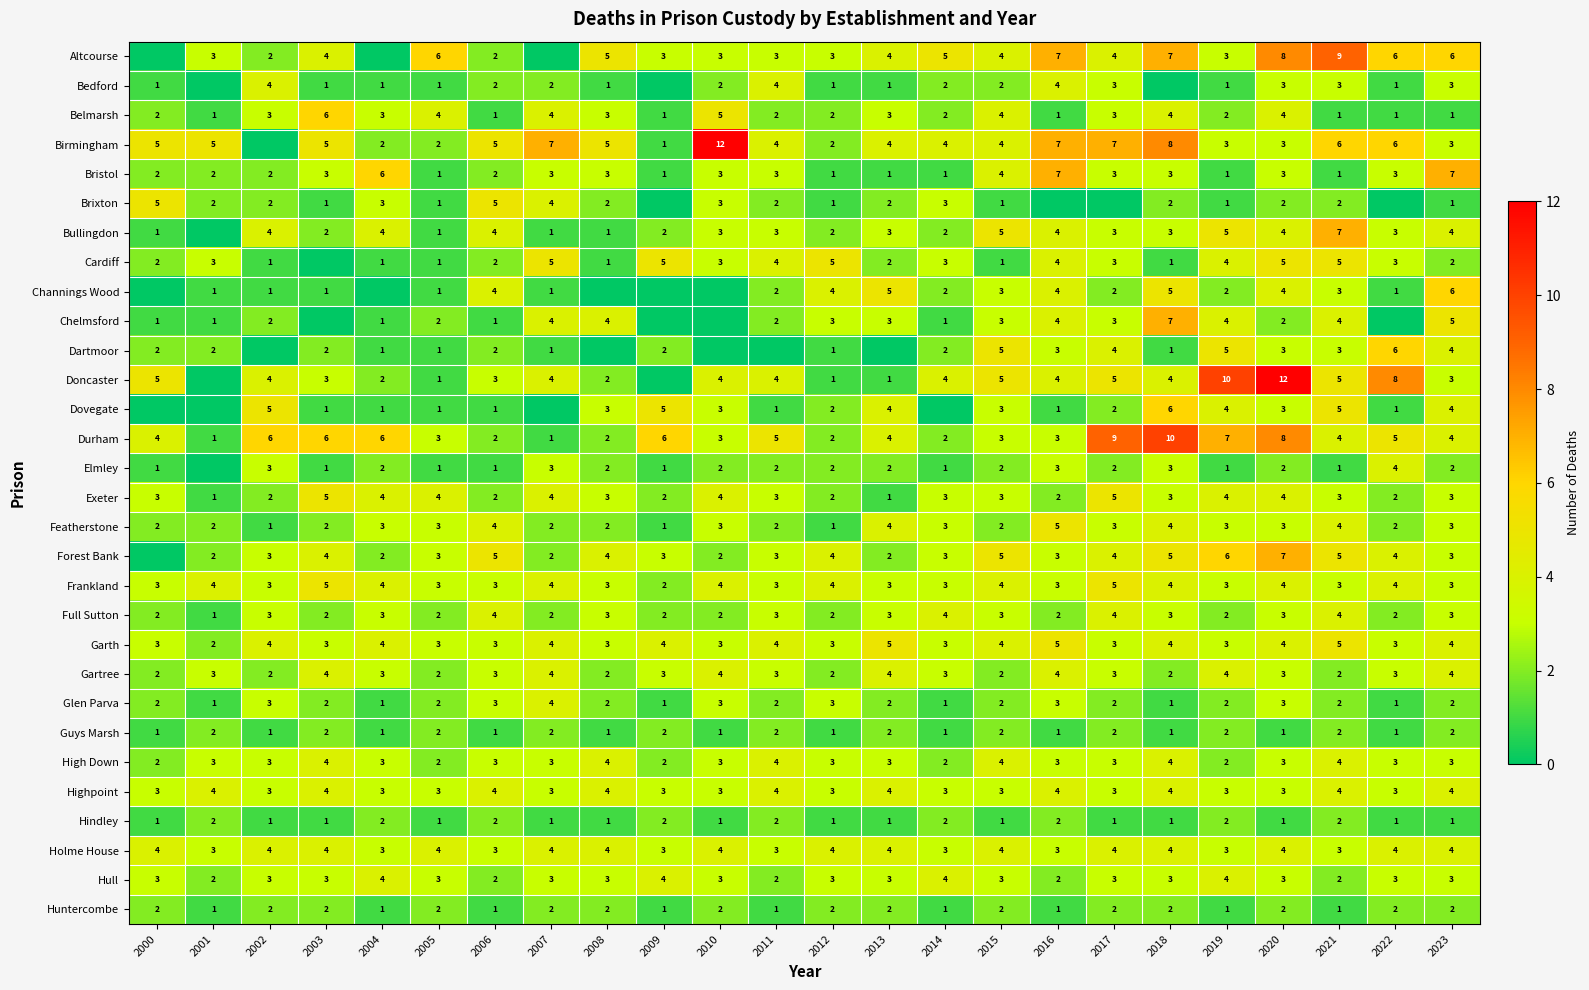

Which label corresponds to the smallest value in the chart?

2000